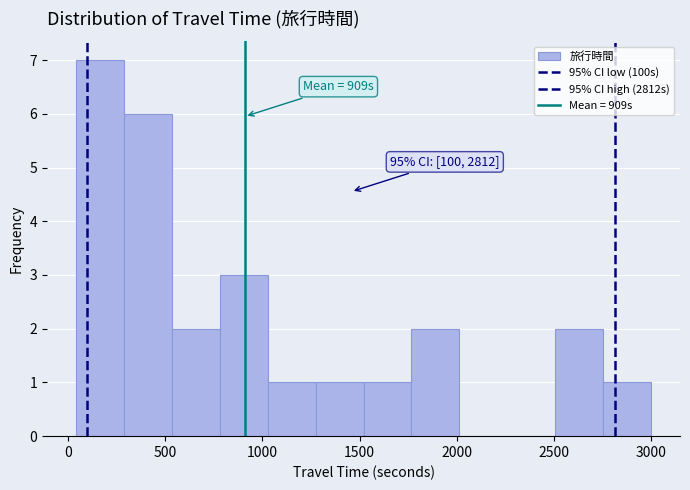

Which range on the x-axis has the tallest bar?

50 to 300